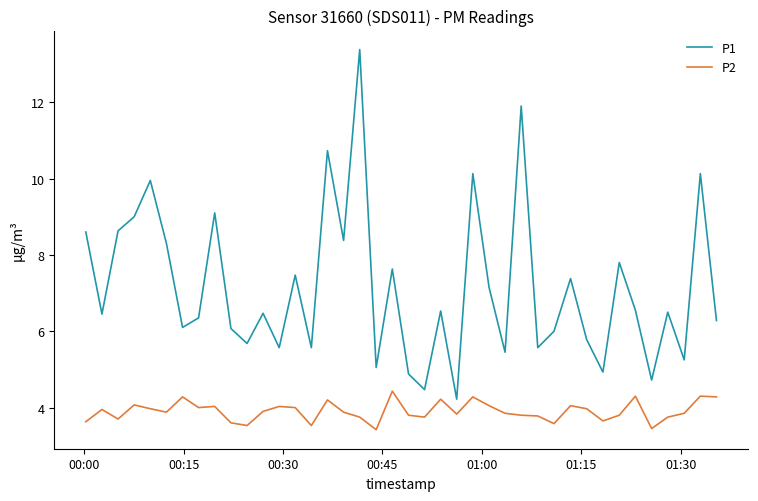

Rank the series by their average value, from highest to lowest.

P1, P2